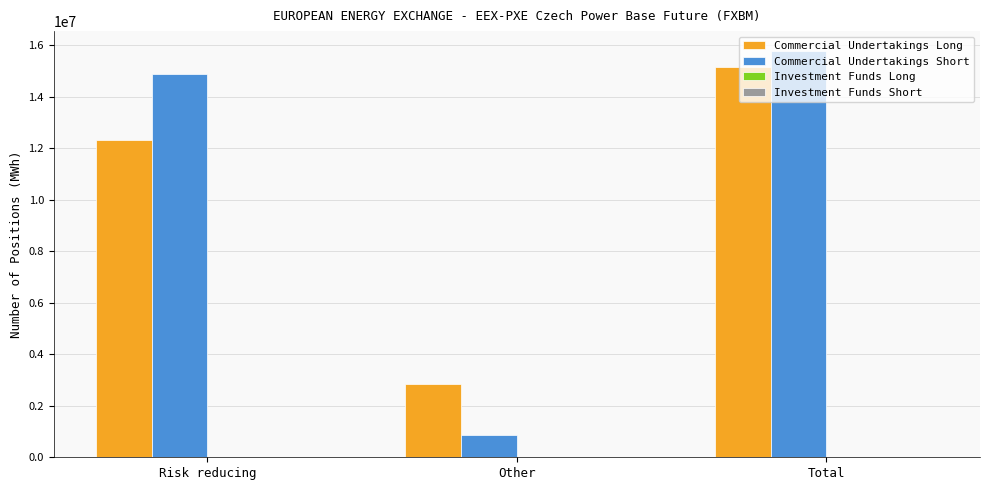

Where is Commercial Undertakings Short nearest to the value 8320218?

Risk reducing